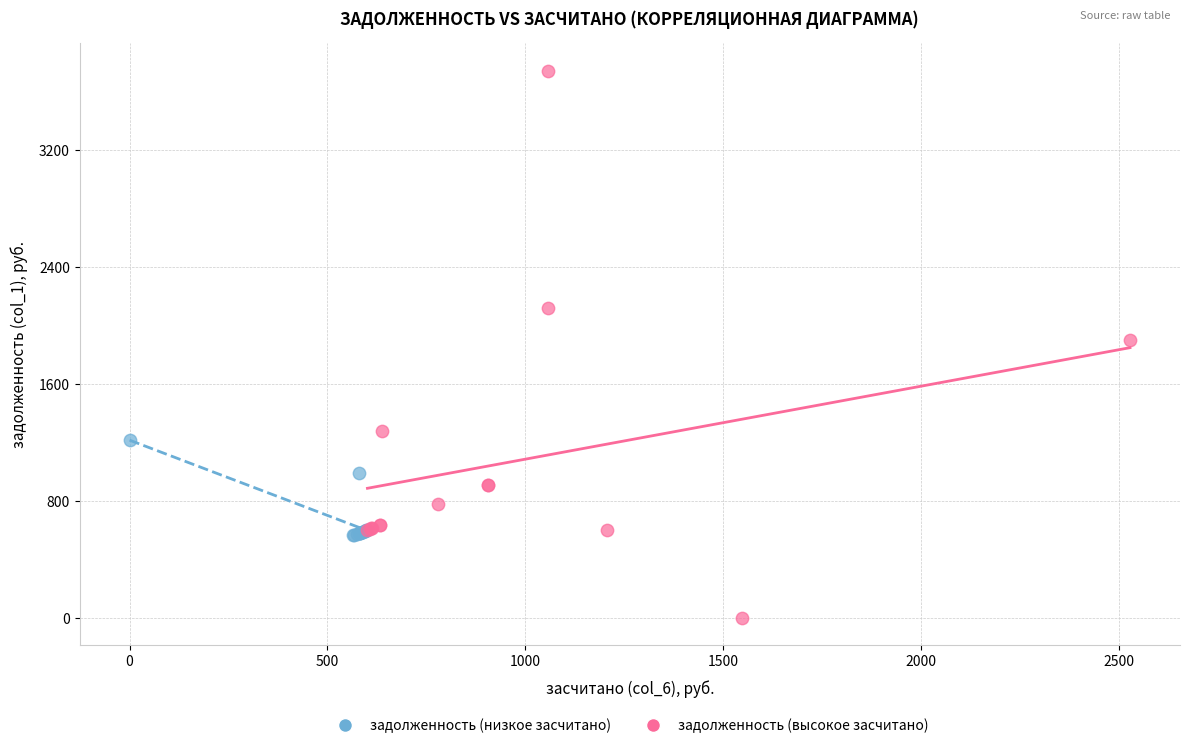

Which series contains the lowest Y value?

задолженность (высокое засчитано)